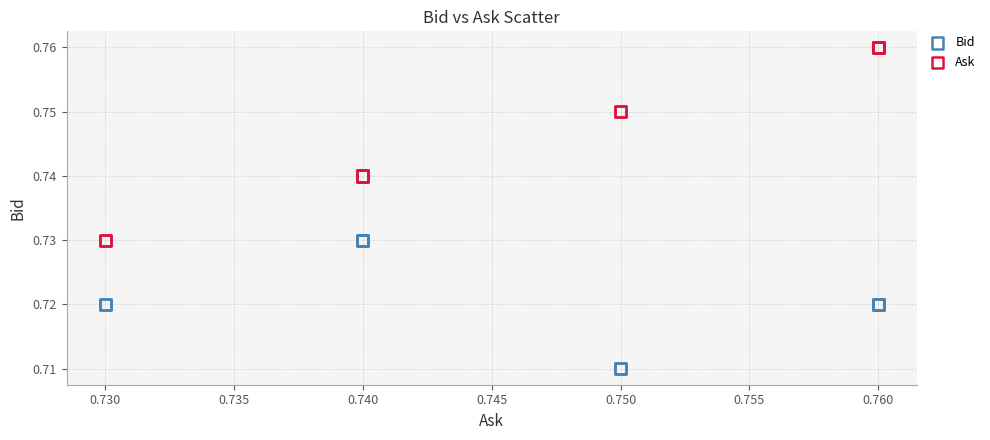

Which series has the largest Y range (max minus min)?

Ask